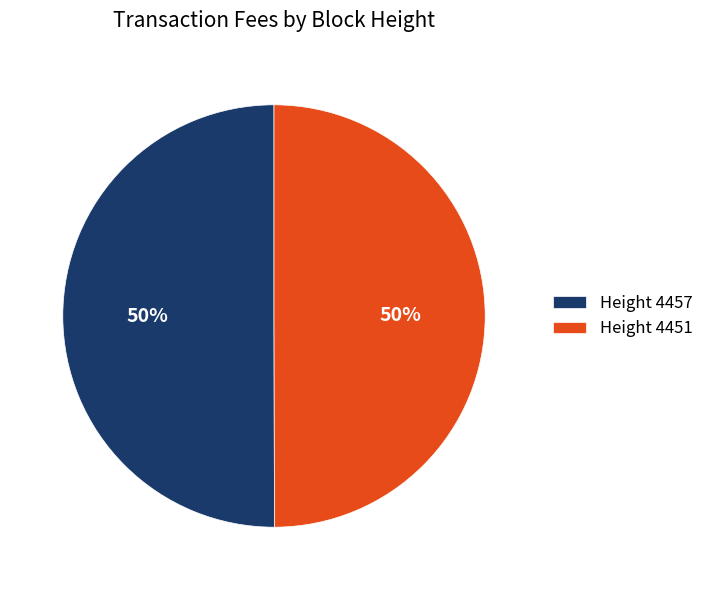

What is the ratio of the value at Height 4451 to the value at Height 4457?

1.0